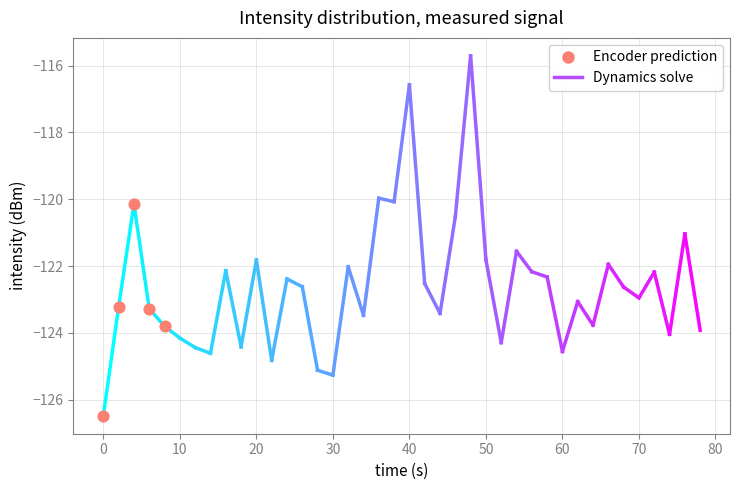

What is the range of X values (max minus min)?

8.0